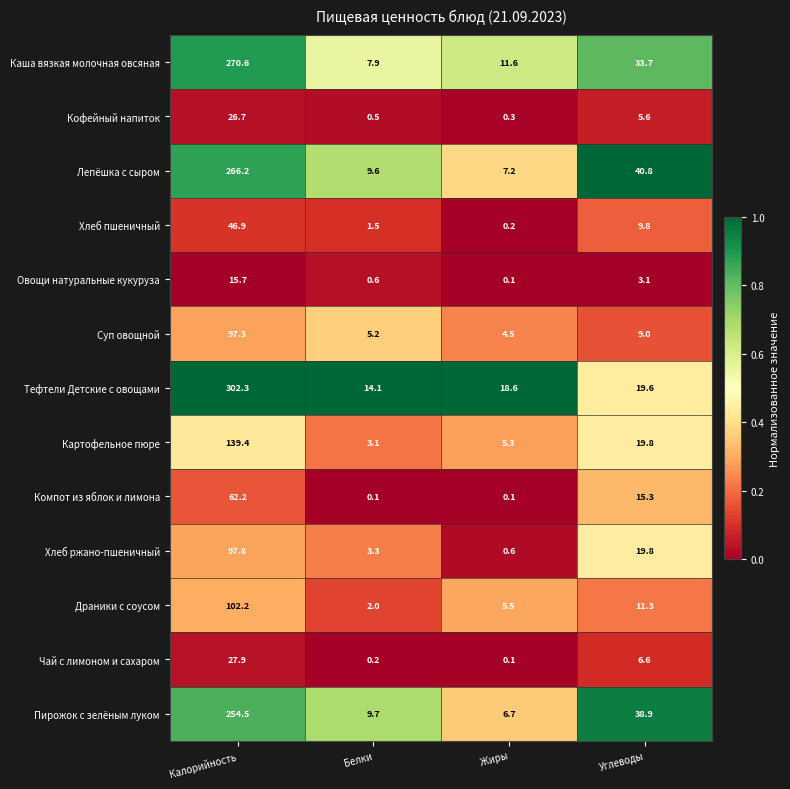

Where is Картофельное пюре nearest to the value 71?

Углеводы